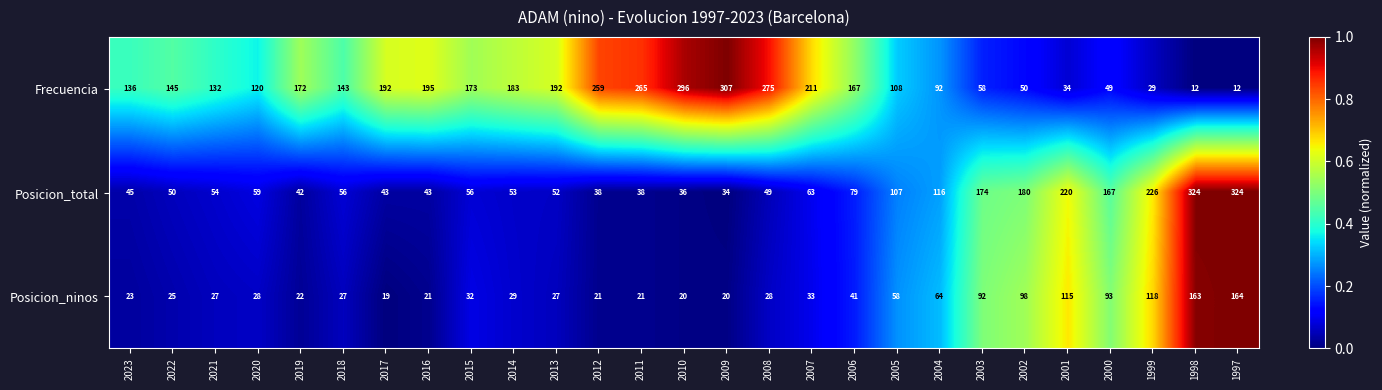

What is the difference between the highest and lowest values at 2007?

178